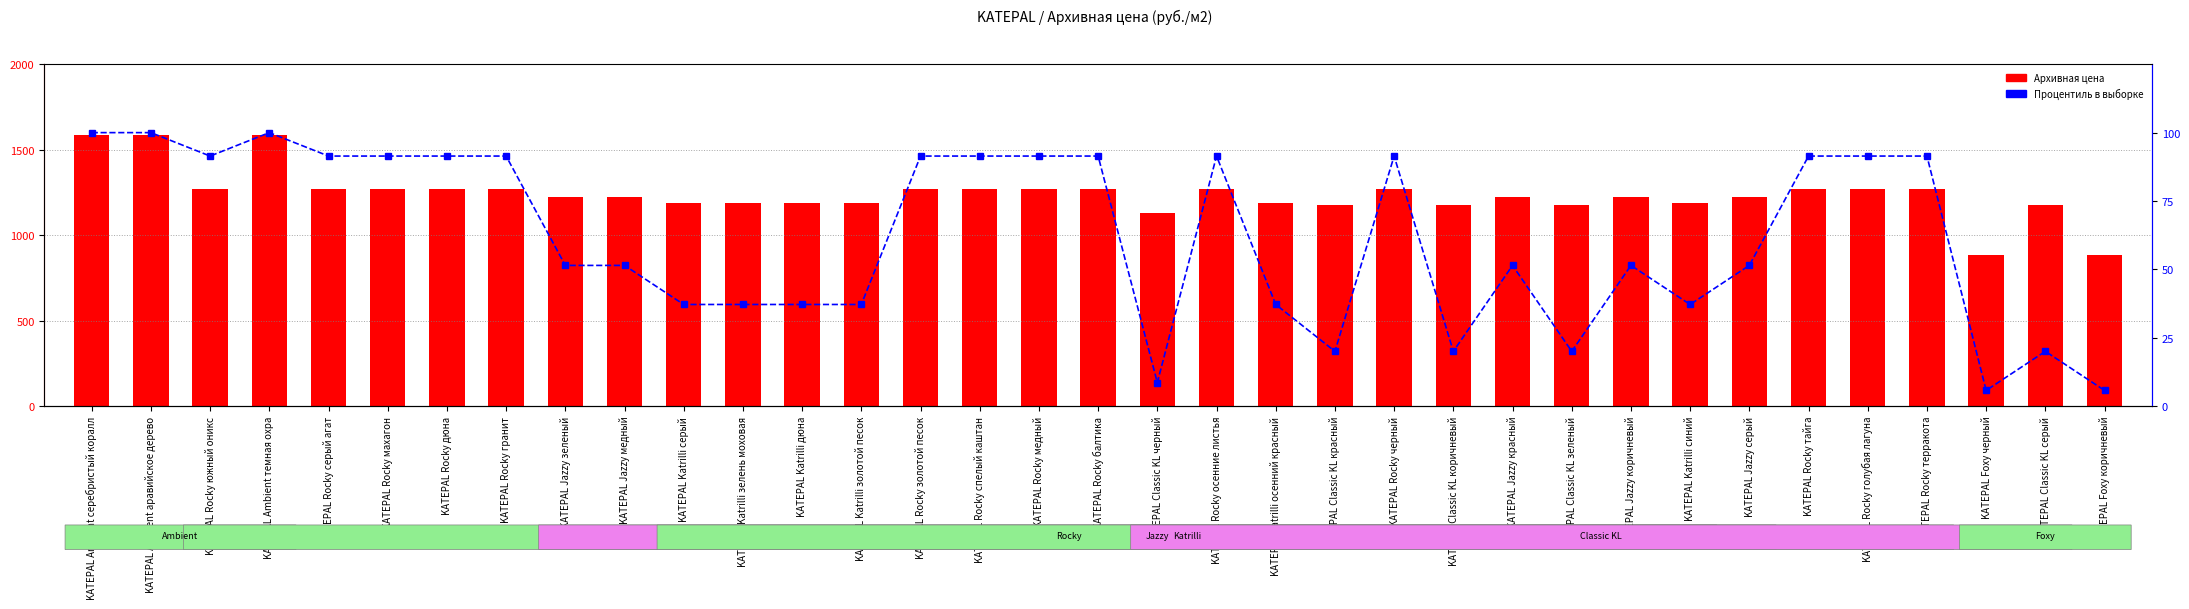

What is the total value across all series at KATEPAL Katrilli осенний красный?

1225.1